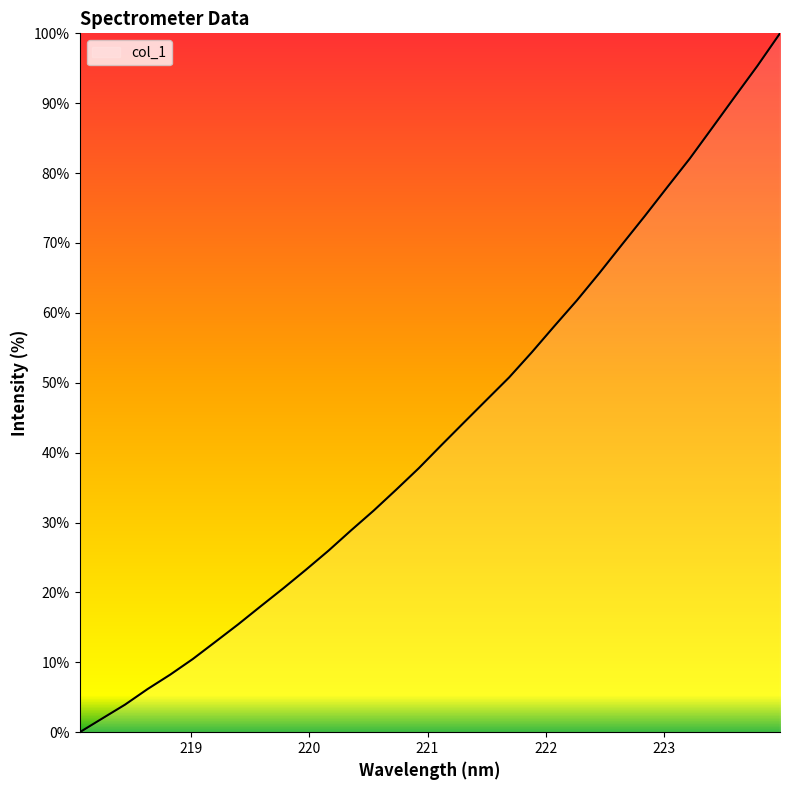

What is the difference between the maximum and minimum values?

100.0